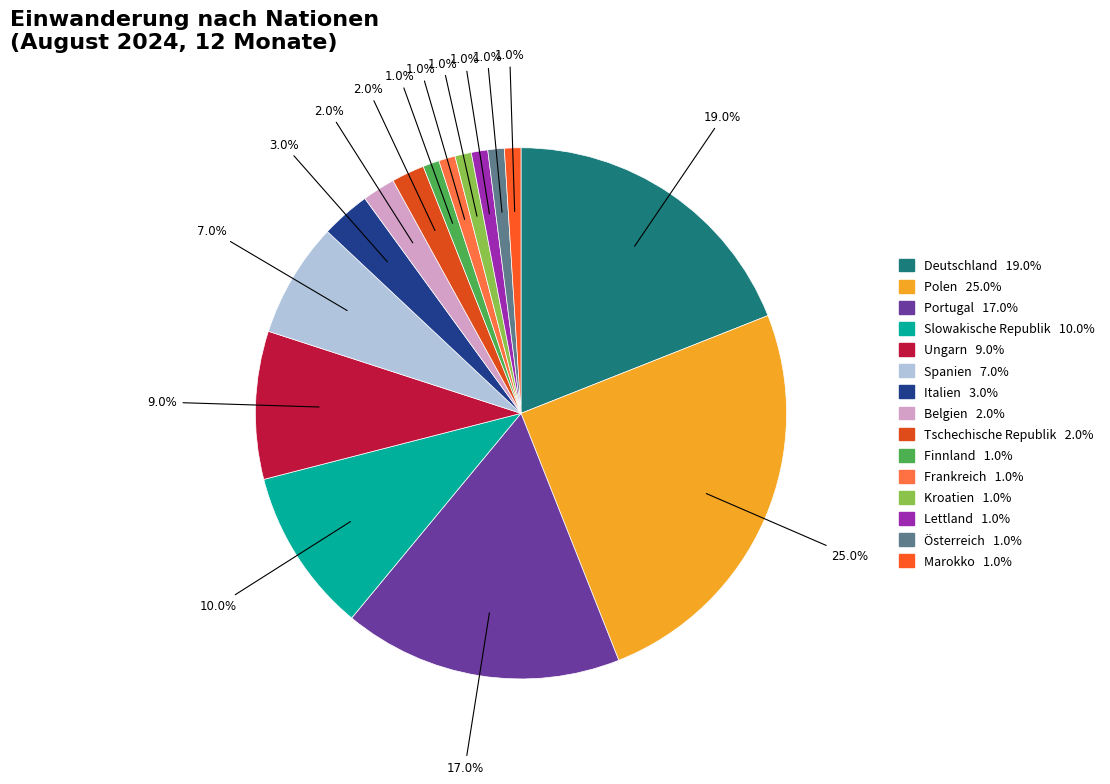

How many segments does this pie chart have?

15